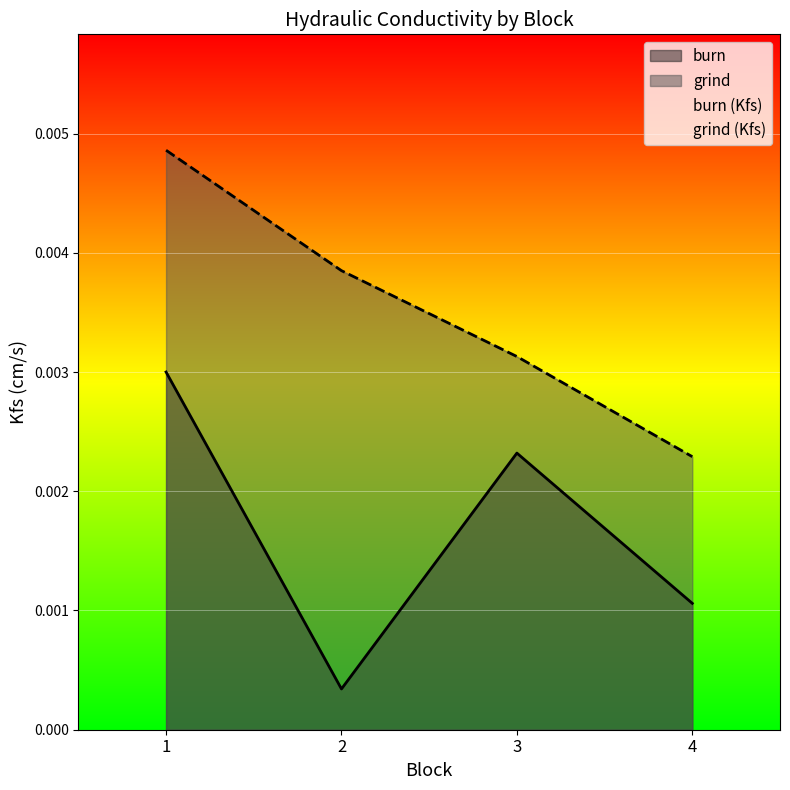

How many interior local peaks does the burn series have?

1